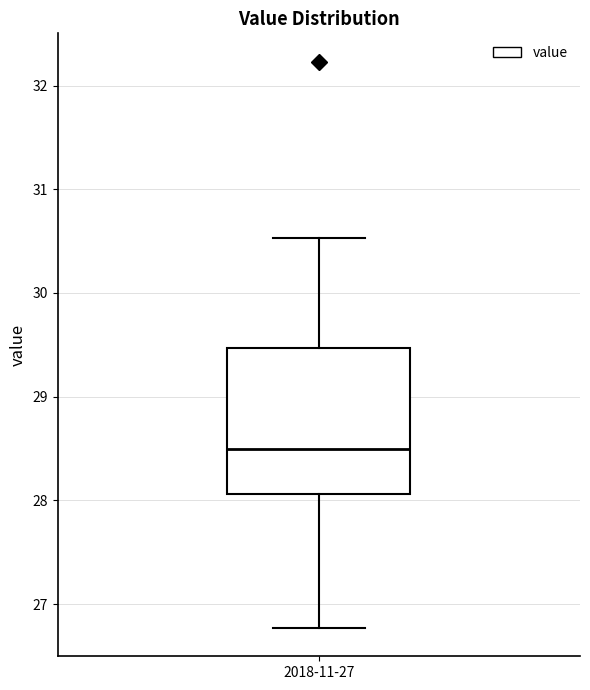

Where does the lower whisker of the box for 2018-11-27 end on the y-axis? The values are not printed on the chart, so give them approximately, as read against the axis.

26.8